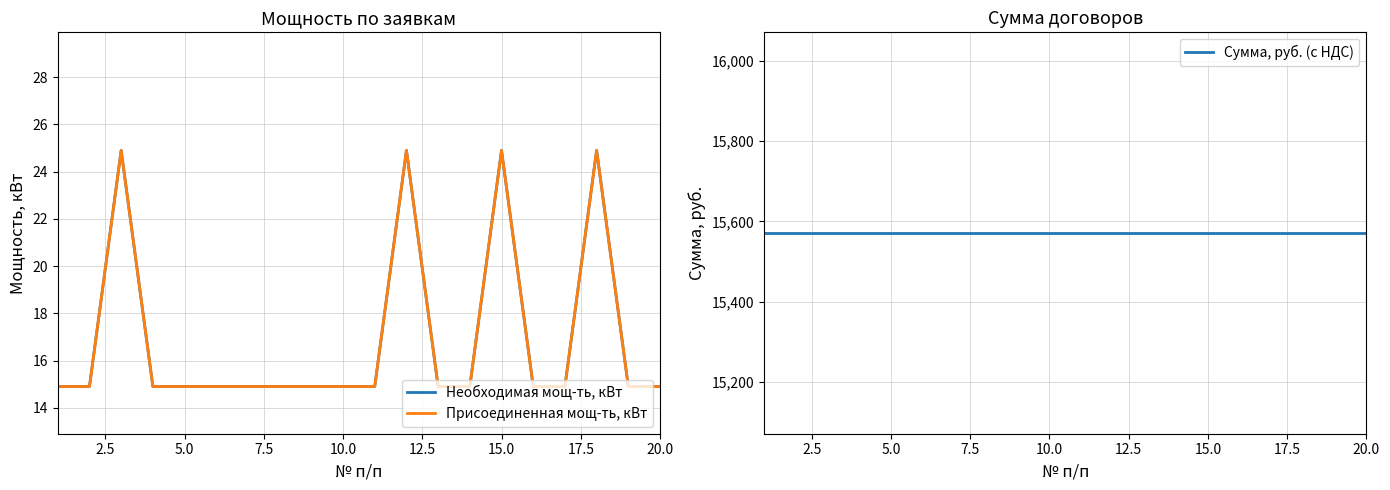

What is the sum of the Необходимая мощ-ть, кВт values at 5.0 and 20.0?

29.8